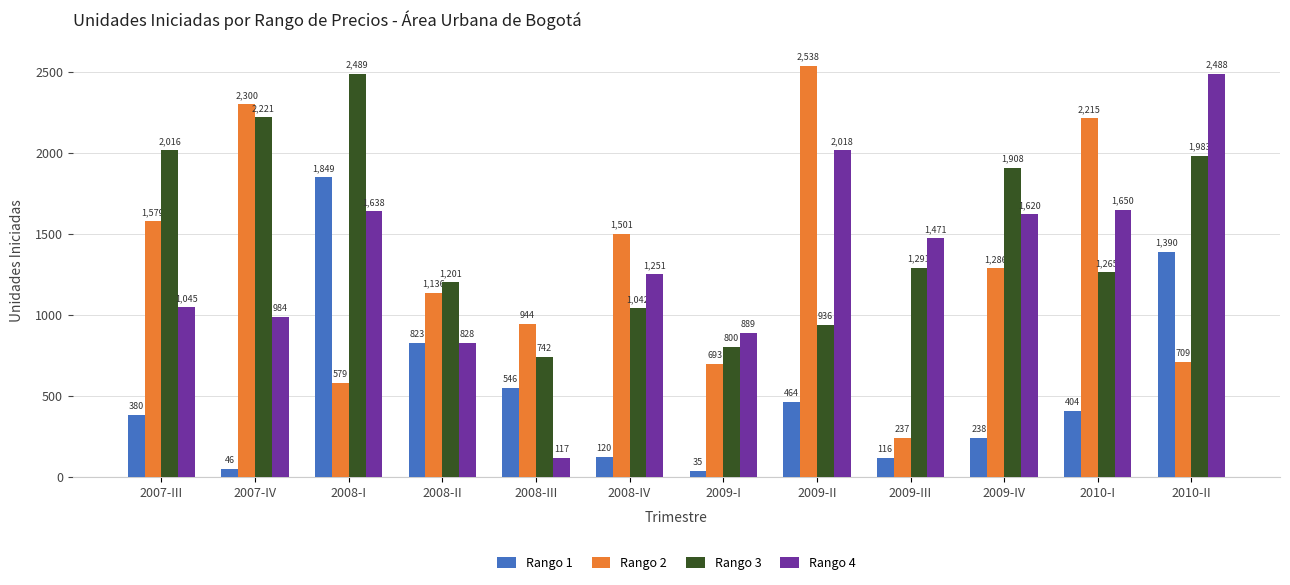

Count the number of categories in the chart.

12